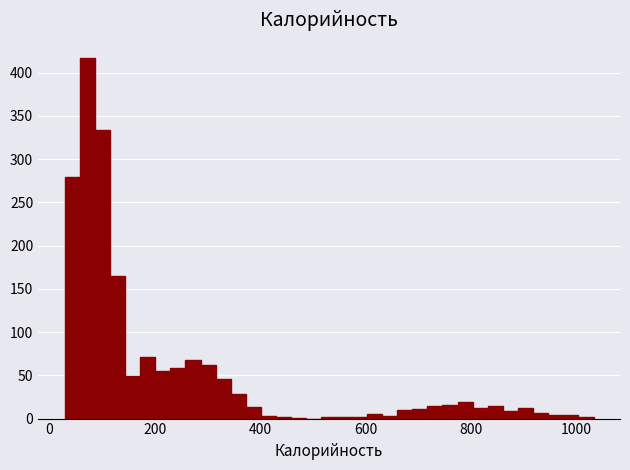

Around what value on the x-axis is the tallest bar? Give the approximate position of its centre, as read against the axis.

80